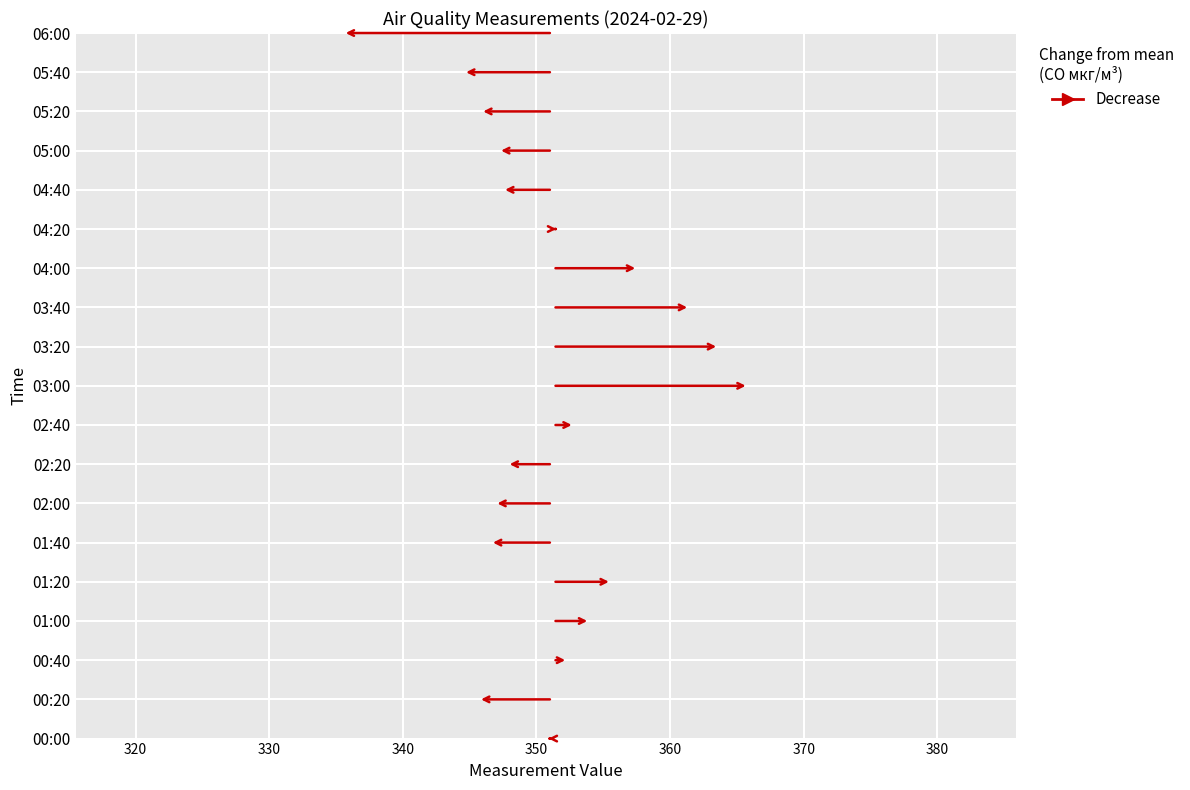

Between 00:00 and 04:40, which is larger?

00:00